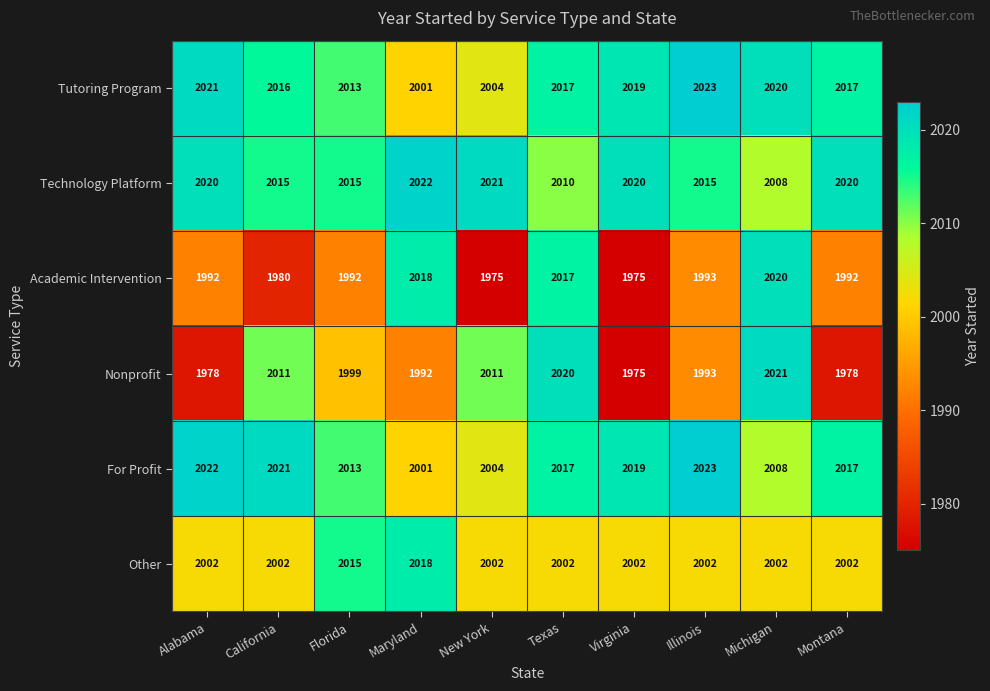

Count the number of data series in this chart.

6